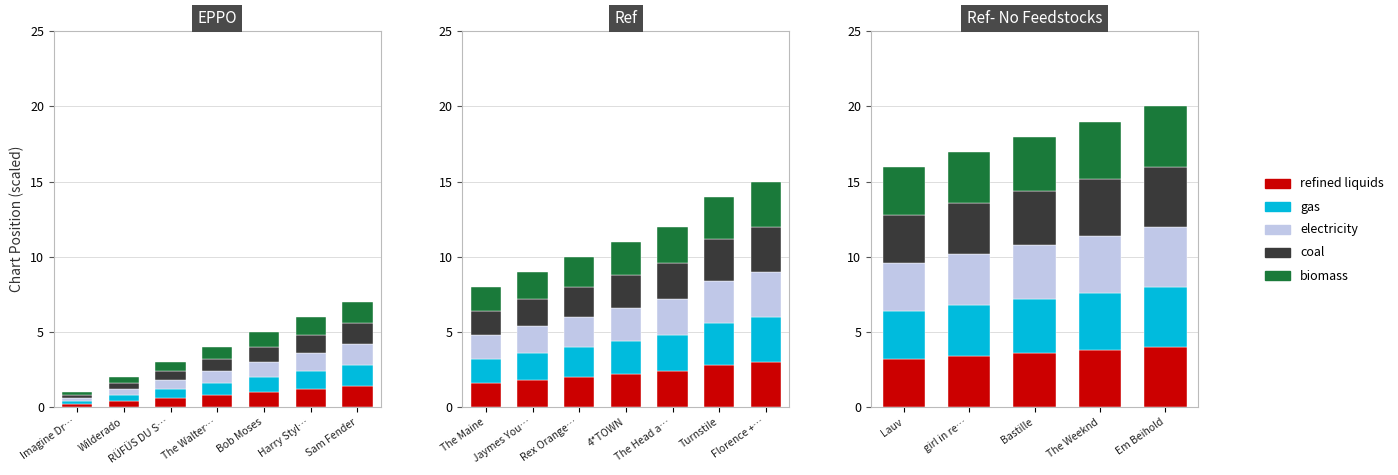

At which label does electricity reach its minimum?

Lauv